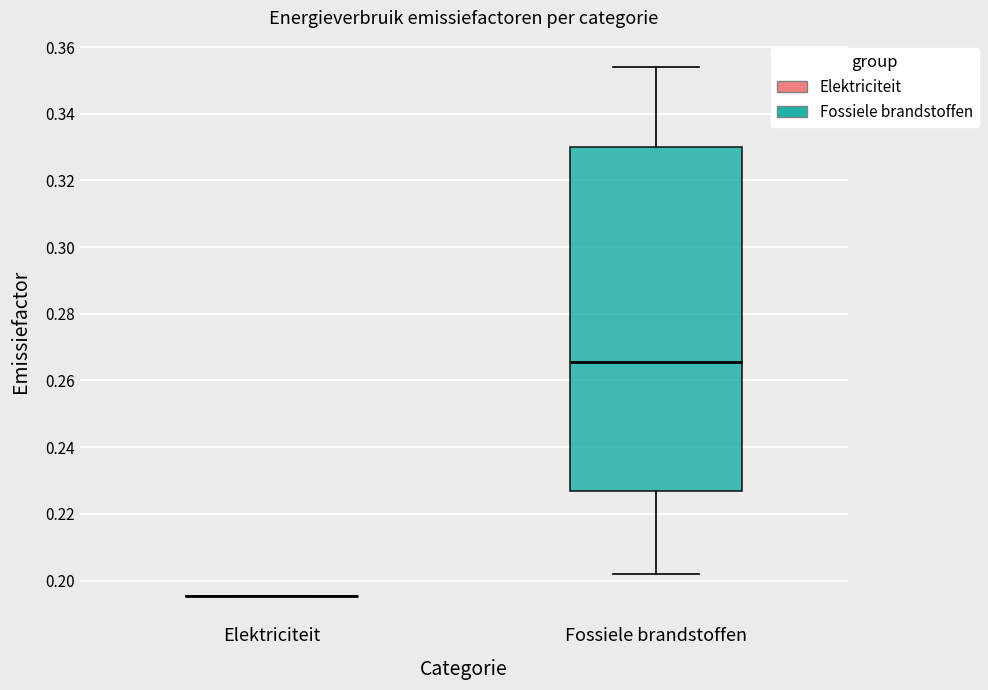

Reading left to right, transcribe this box plot: for each box, give where its median line is, the range the box spans, and where its two whiskers end, as read against the y-axis. The values are not printed on the chart, so give them approximately, as read against the axis.

Elektriciteit: box collapsed to a line at 0.196, whiskers 0.196 to 0.196
Fossiele brandstoffen: median 0.266, box 0.228 to 0.330, whiskers 0.202 to 0.354